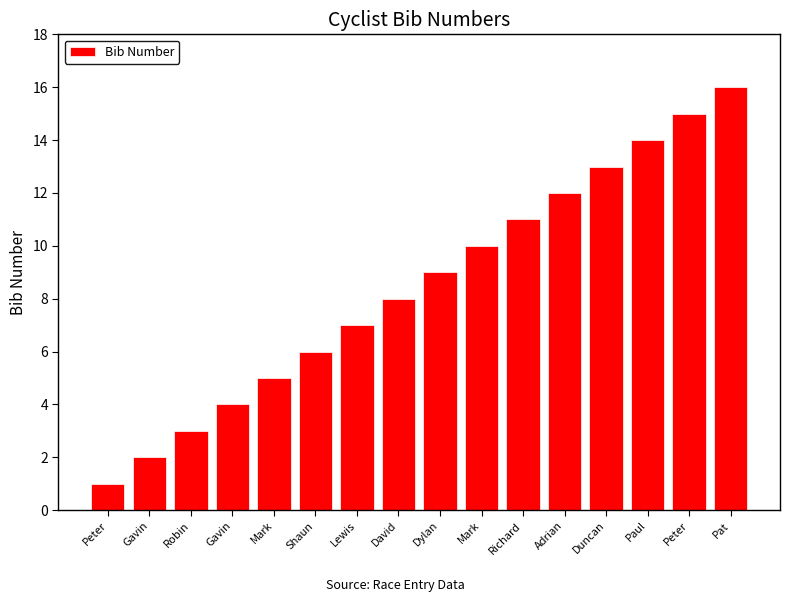

Count the number of categories in the chart.

16